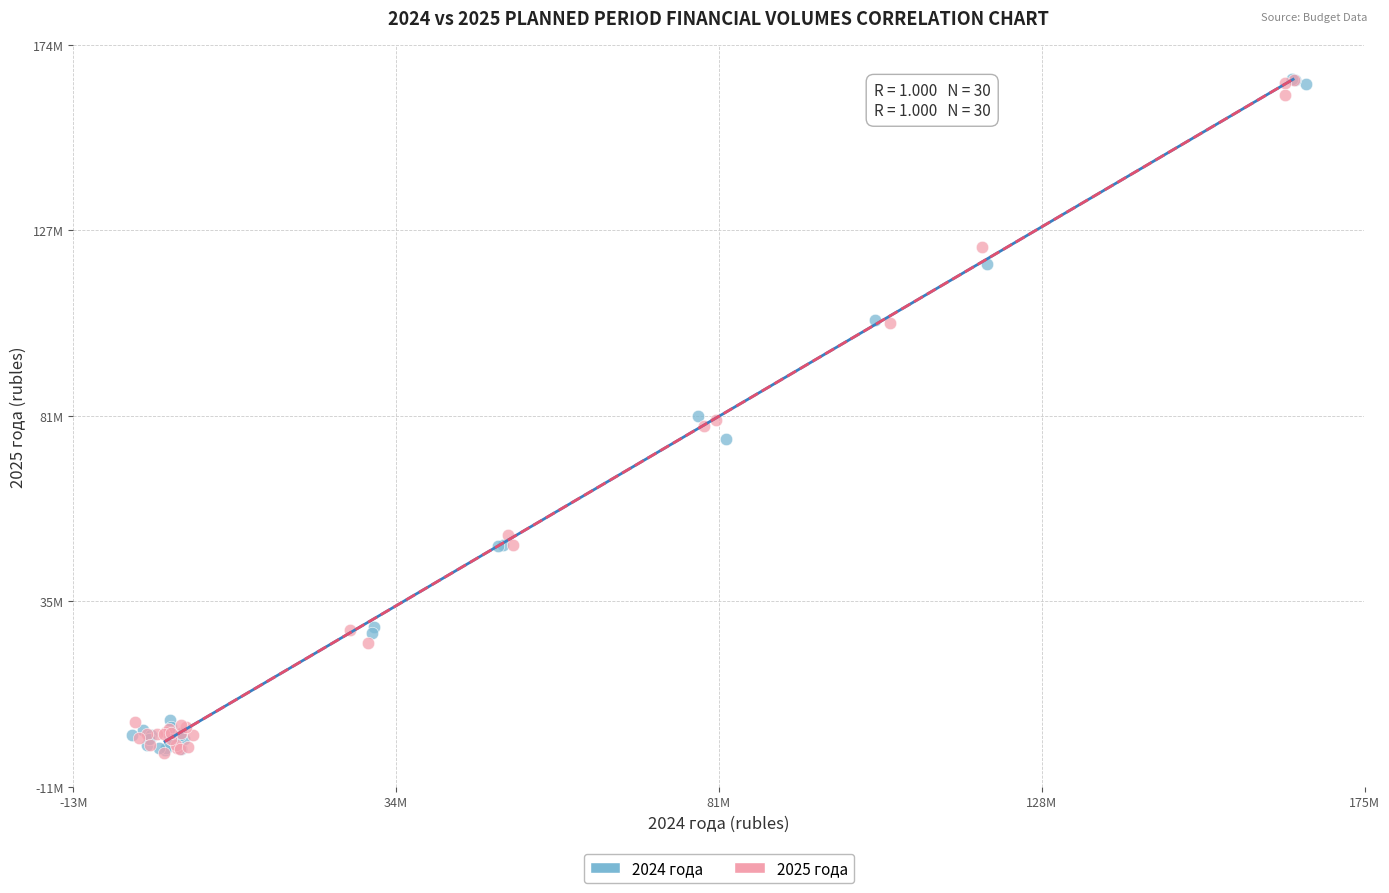

What are all the series names shown in the legend?

2024 года, 2025 года